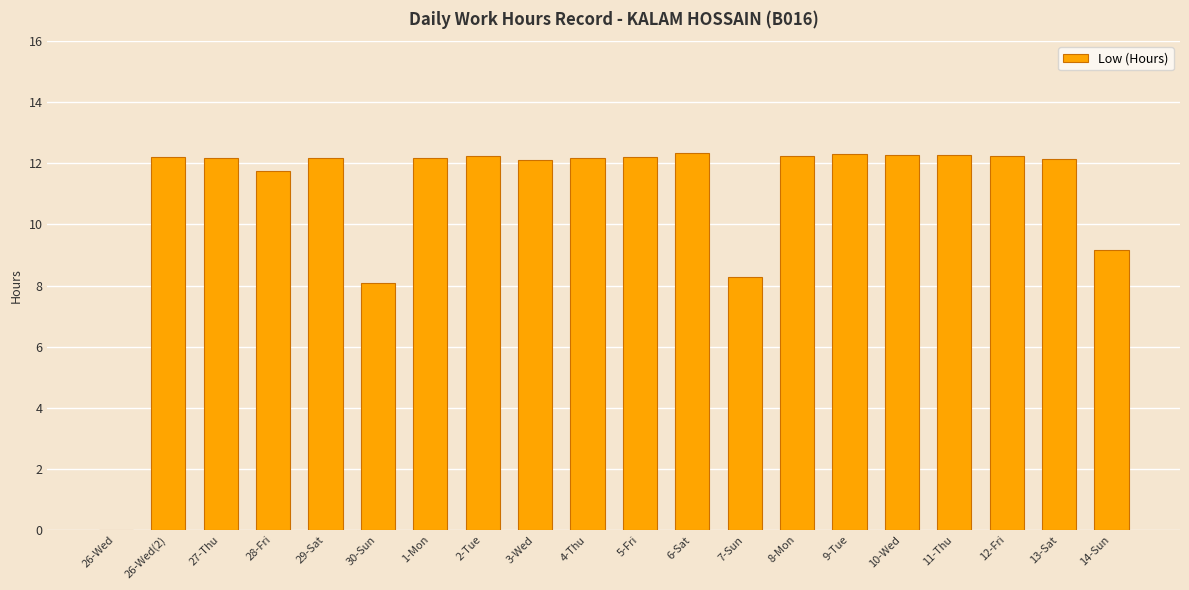

How many distinct data groups are displayed?

1